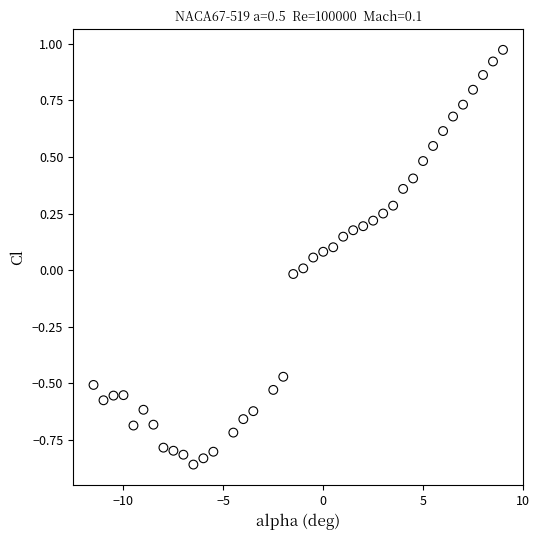

What is the range of X values (max minus min)?

20.5